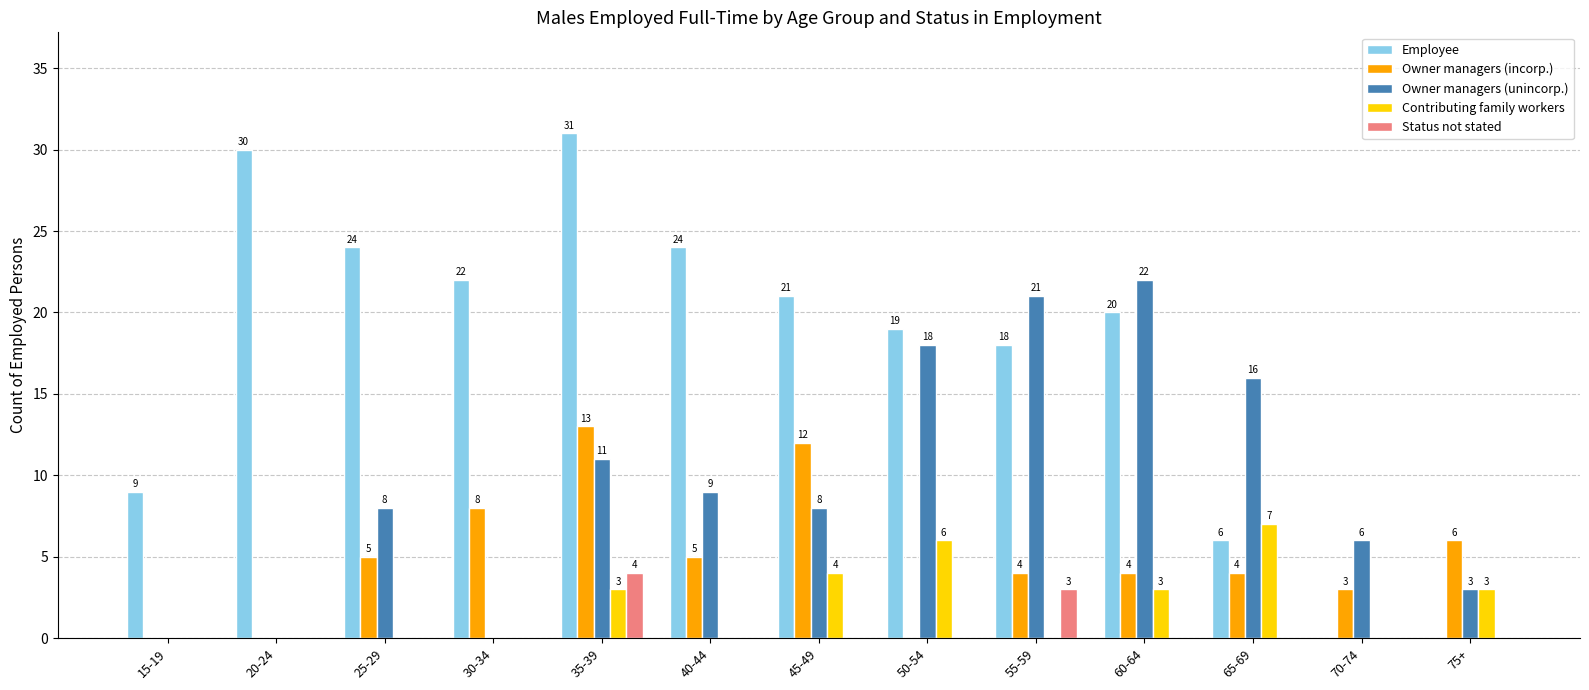

Which category has the highest value in the Contributing family workers series?

65-69